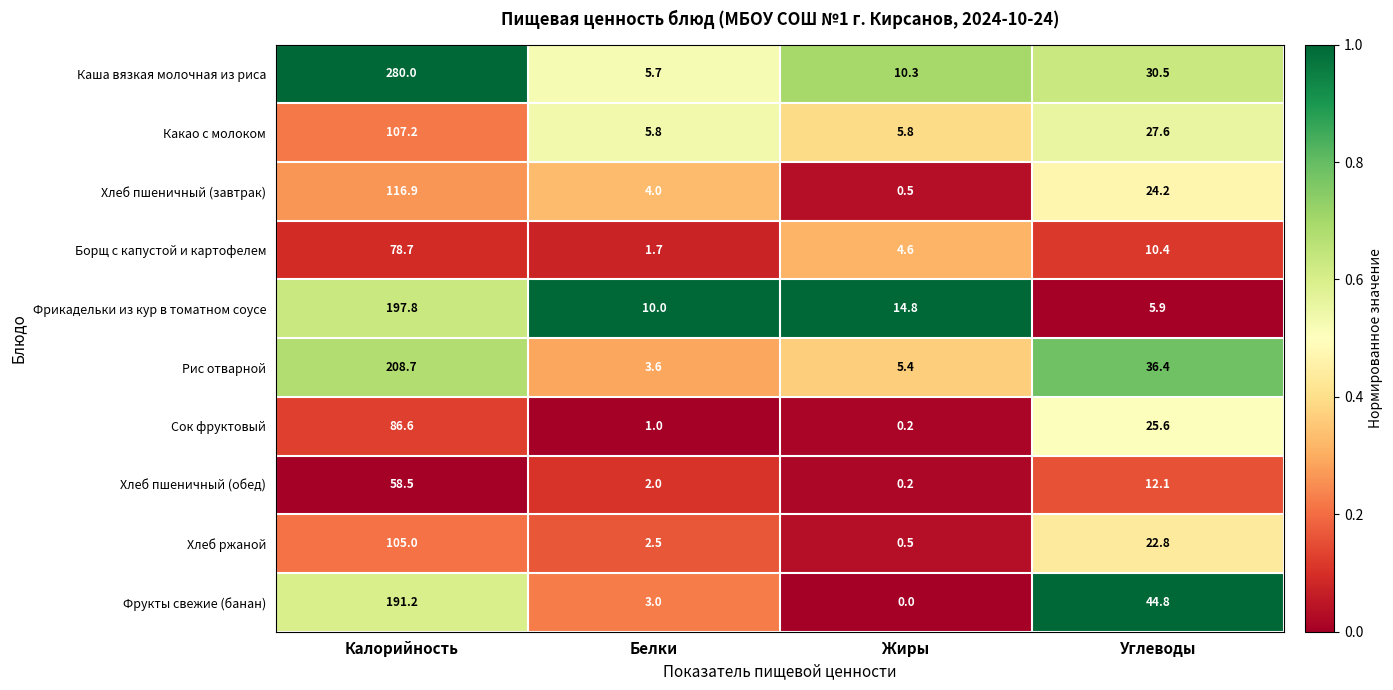

At which category is the sum across all series the highest?

Калорийность